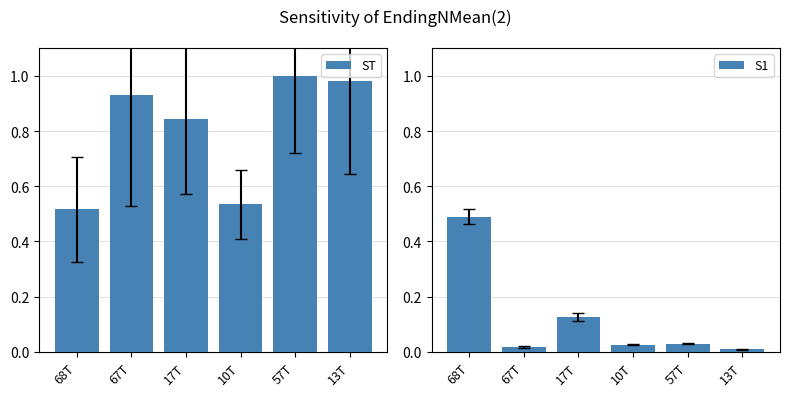

What is the total value across all series at 17T?

1.0